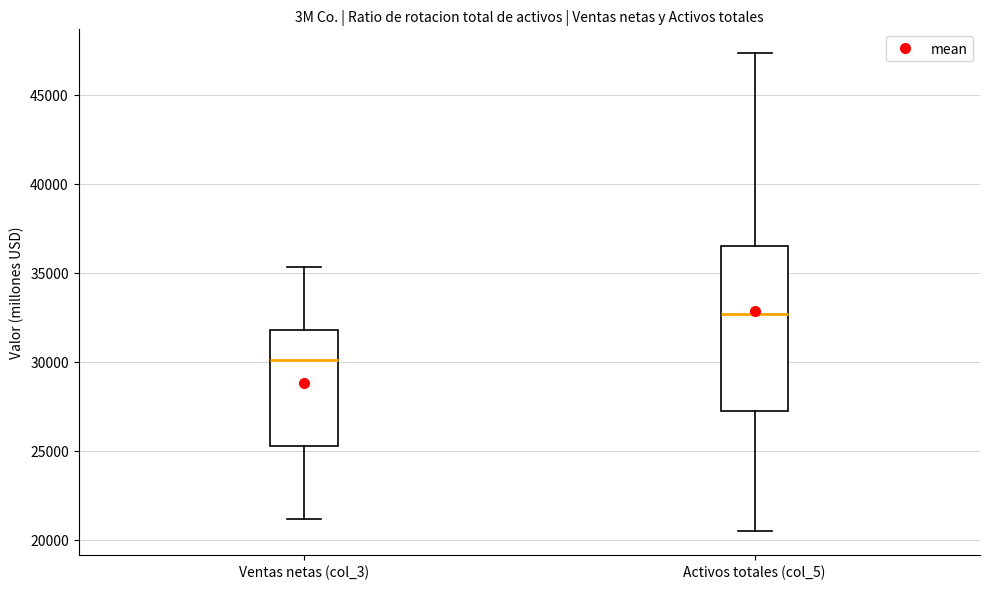

Where does the median line of the box for Ventas netas (col_3) sit on the y-axis? The values are not printed on the chart, so give them approximately, as read against the axis.

30000